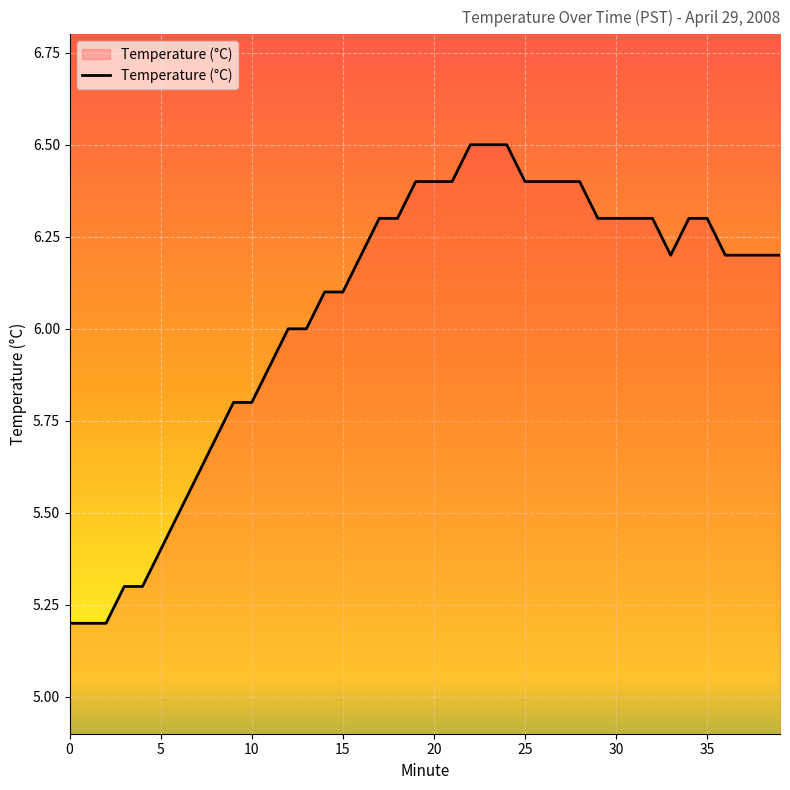

What is the greatest value displayed?

6.5